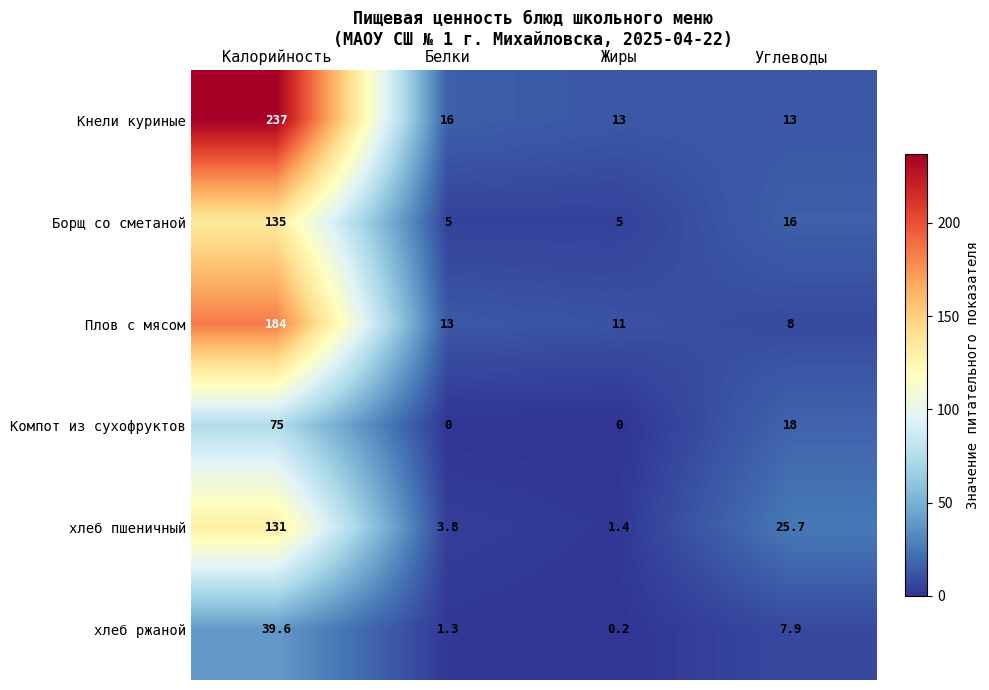

The хлеб пшеничный series shows 131.0 at Калорийность. True or false?

True